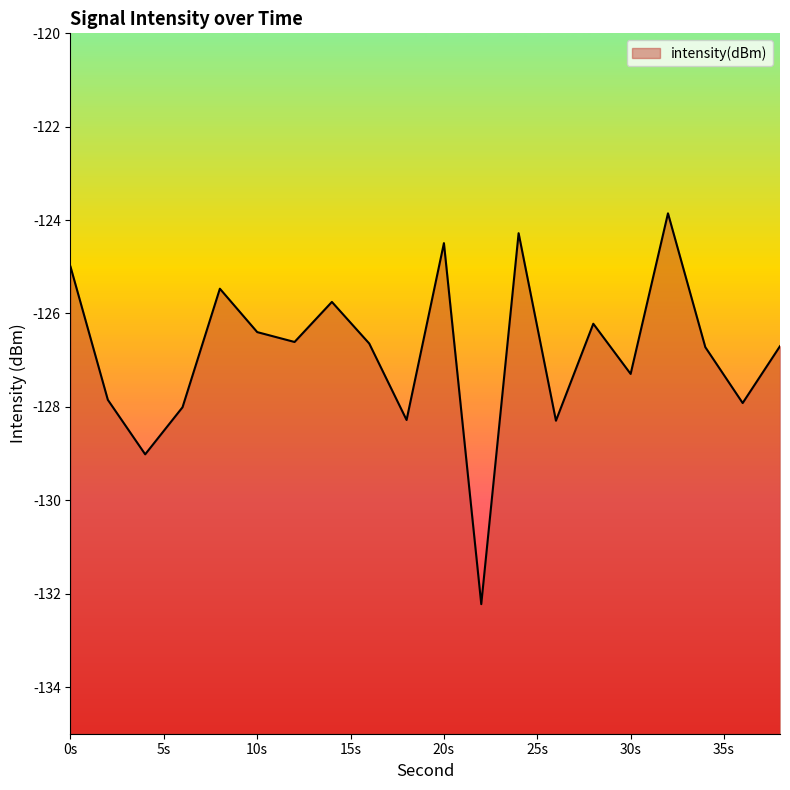

What is the maximum value shown in the chart?

-123.9